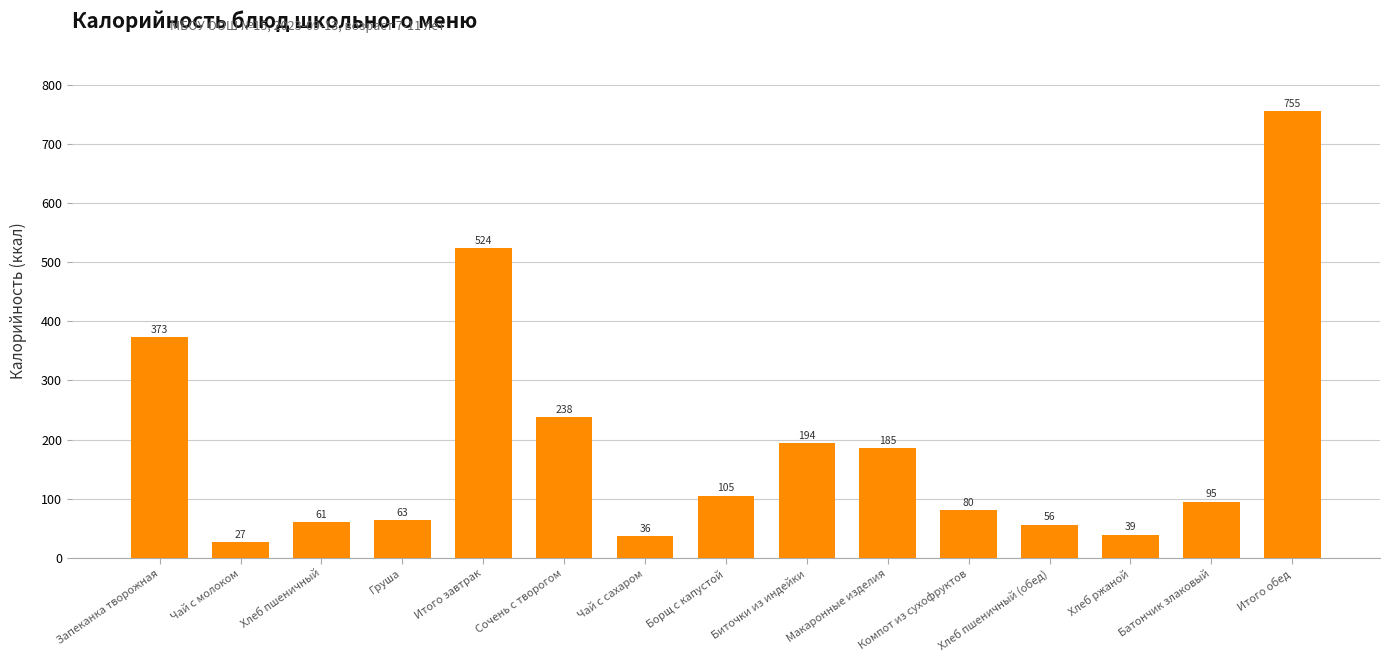

What is the difference between the second highest and second lowest values?

487.3